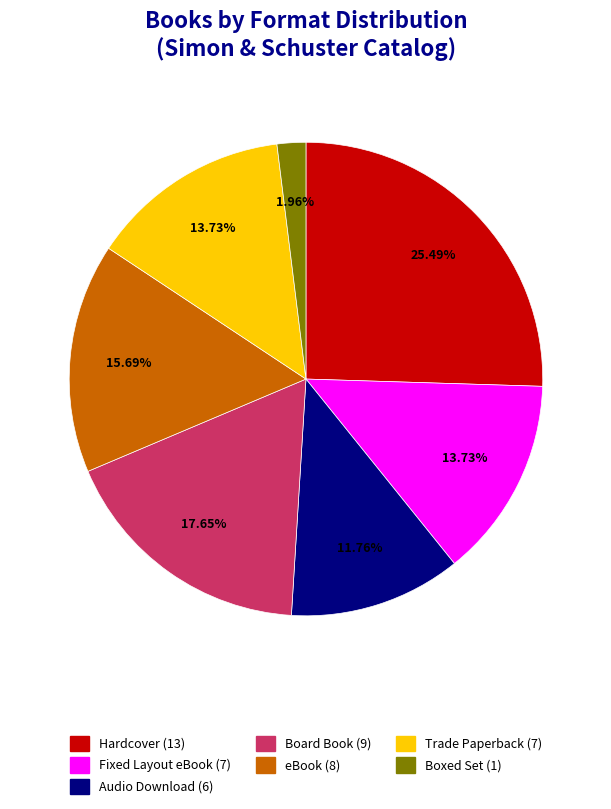

Between Boxed Set and eBook, which is larger?

eBook